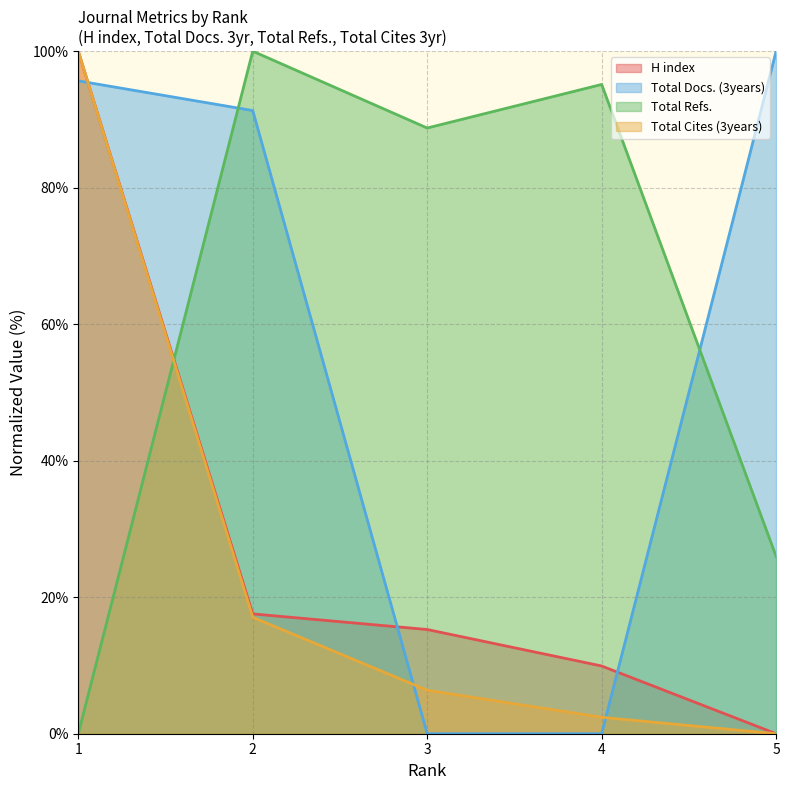

Is it true that Total Docs. (3years) equals 95.7 at 1?

True